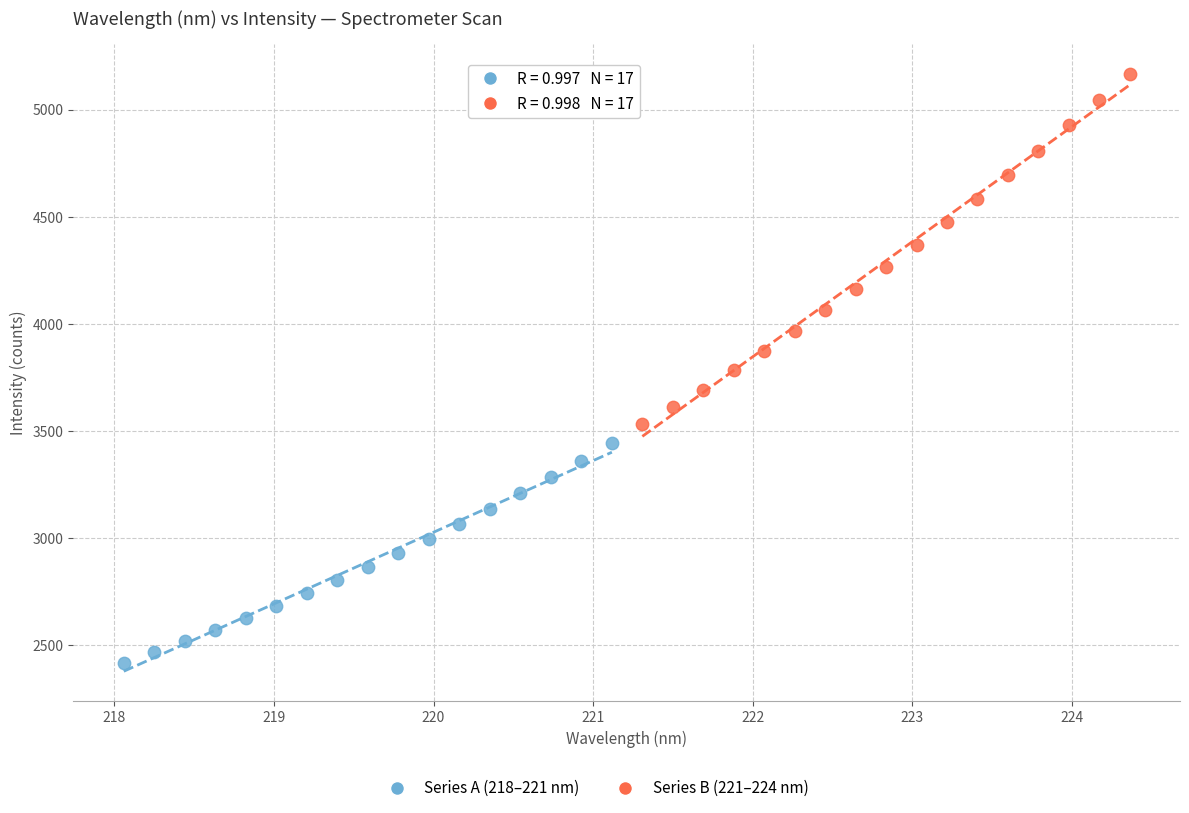

Which series contains the lowest Y value?

Series A (218–221 nm)